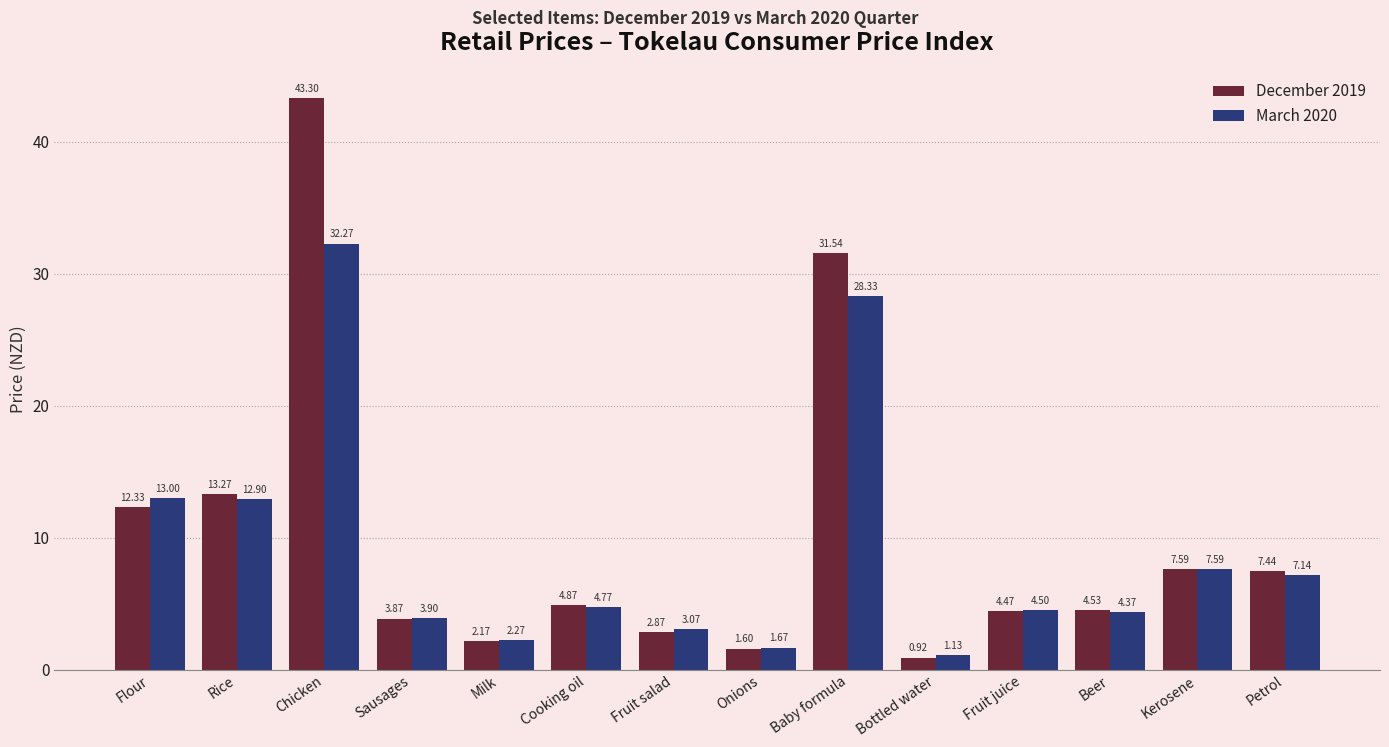

Rank the series at Chicken from highest to lowest value.

December 2019, March 2020